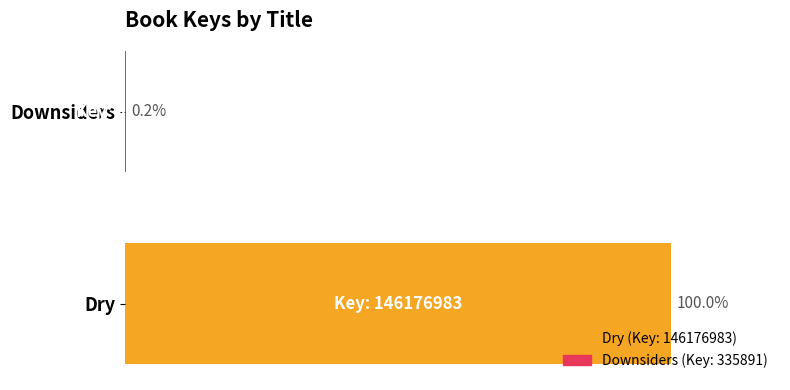

Which has a higher value, Downsiders or Dry?

Dry